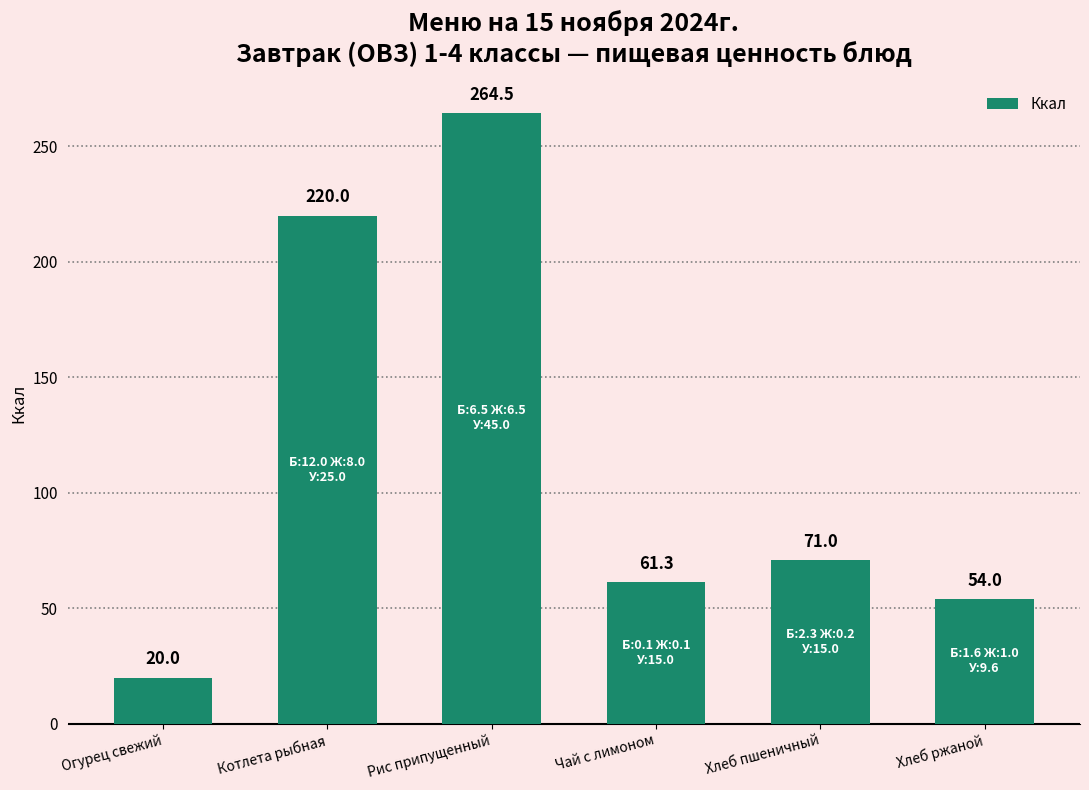

What is the change in value from Огурец свежий to Чай с лимоном?

+41.3